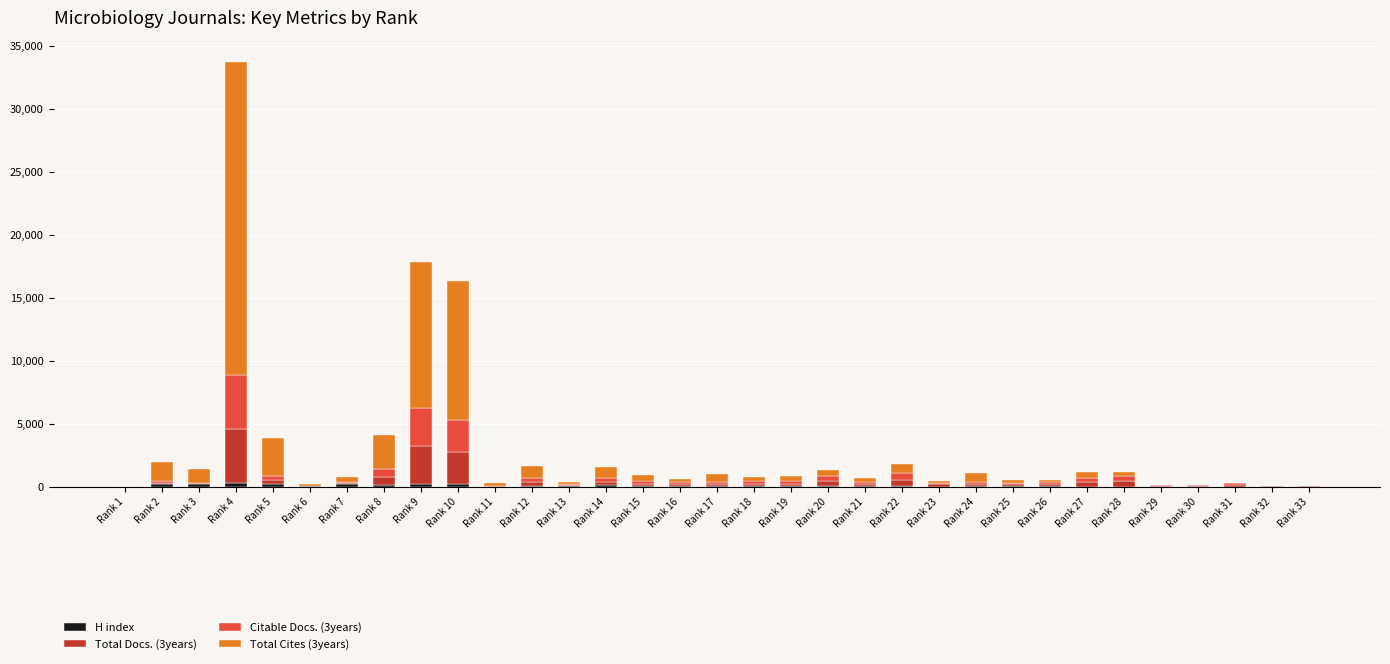

Does the chart contain stacked bars?

Yes